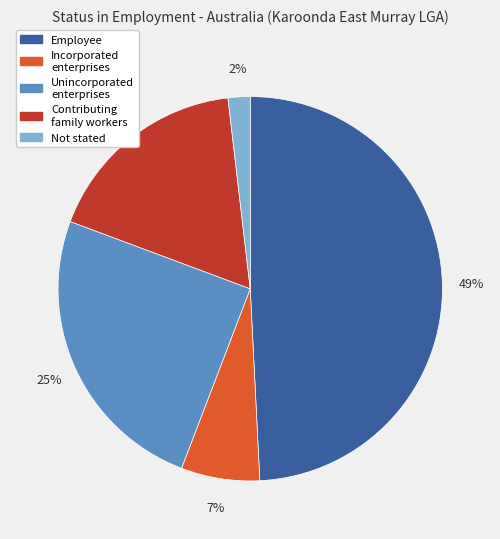

Is there a majority slice in this chart?

No